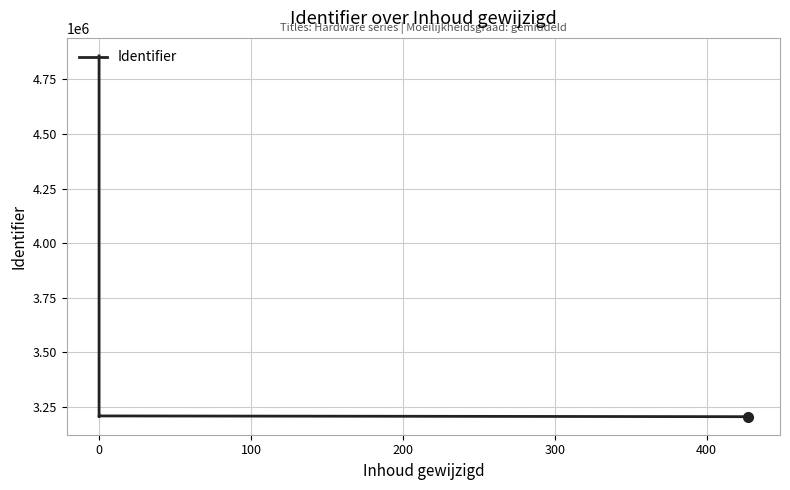

Is it true that the value at 0 is 3207685?

True